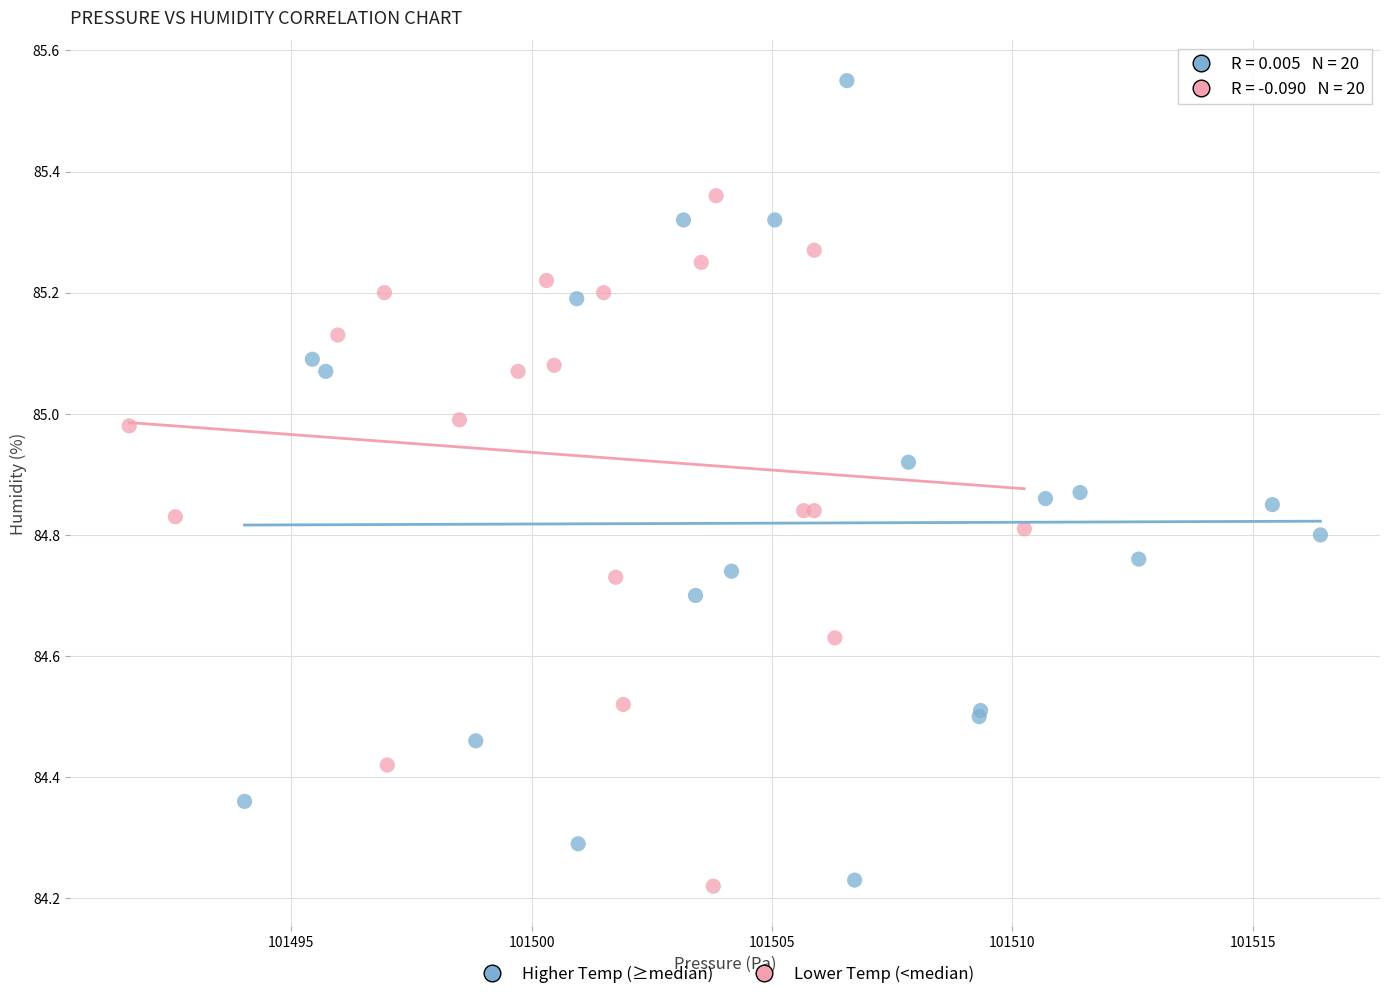

What are all the series names shown in the legend?

Higher Temp (≥median), Lower Temp (<median)